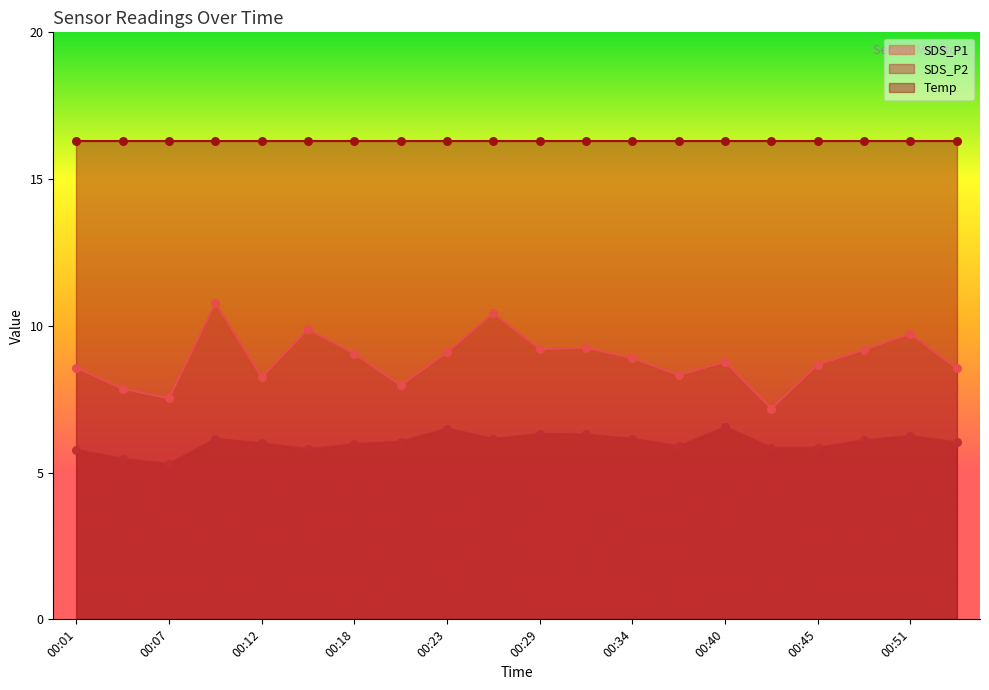

Where is SDS_P2 nearest to the value 5?

00:07